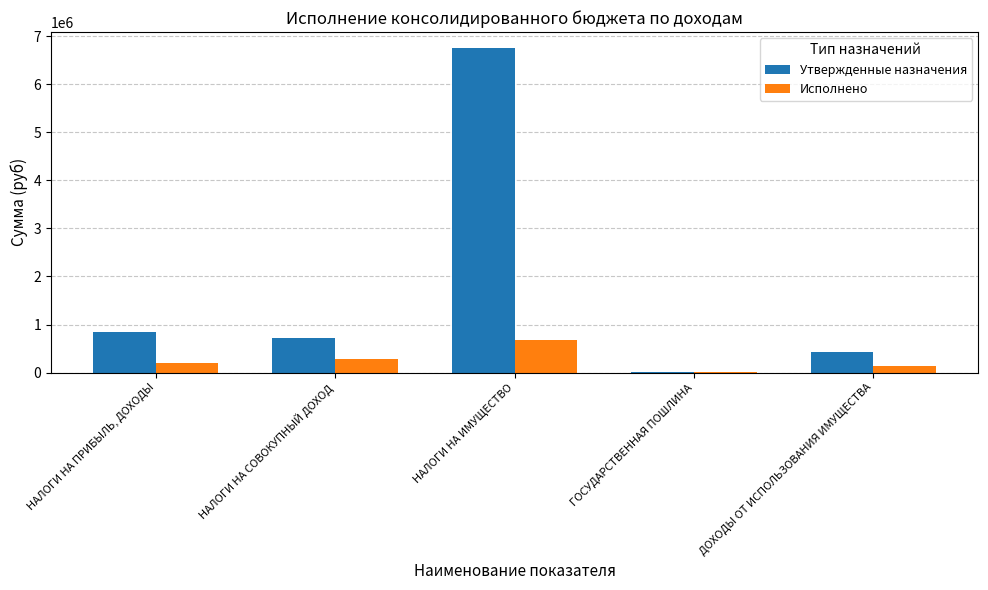

Which series changed the most between НАЛОГИ НА ИМУЩЕСТВО and ГОСУДАРСТВЕННАЯ ПОШЛИНА?

Утвержденные назначения